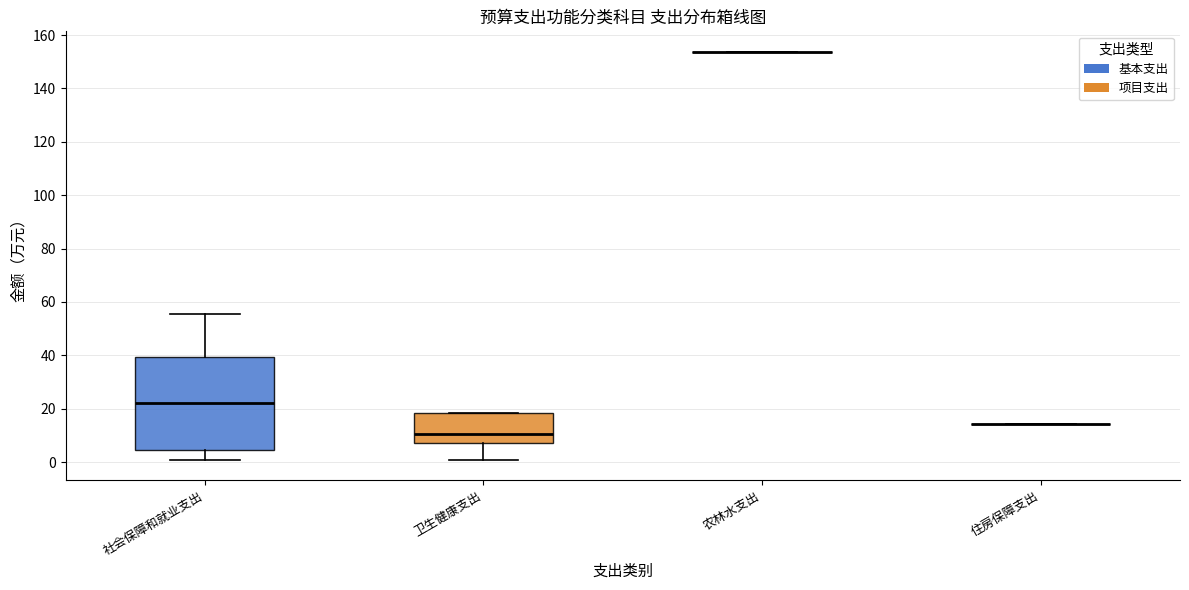

Comparing the boxes themselves (not the whiskers), which one is the tallest?

社会保障和就业支出